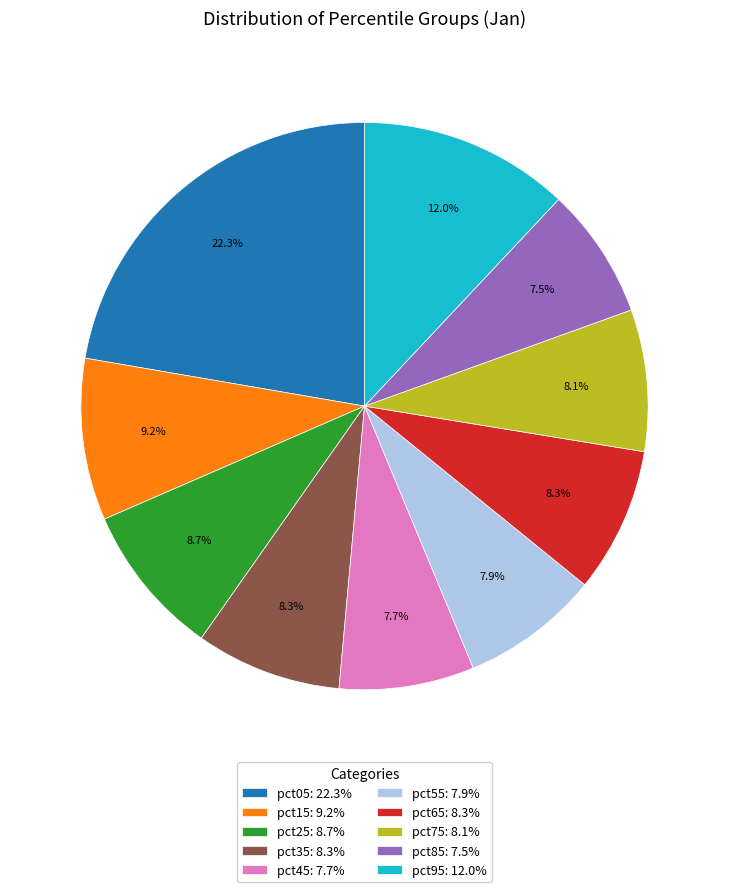

To the nearest percent, what percentage of the pie is pct75?

8%